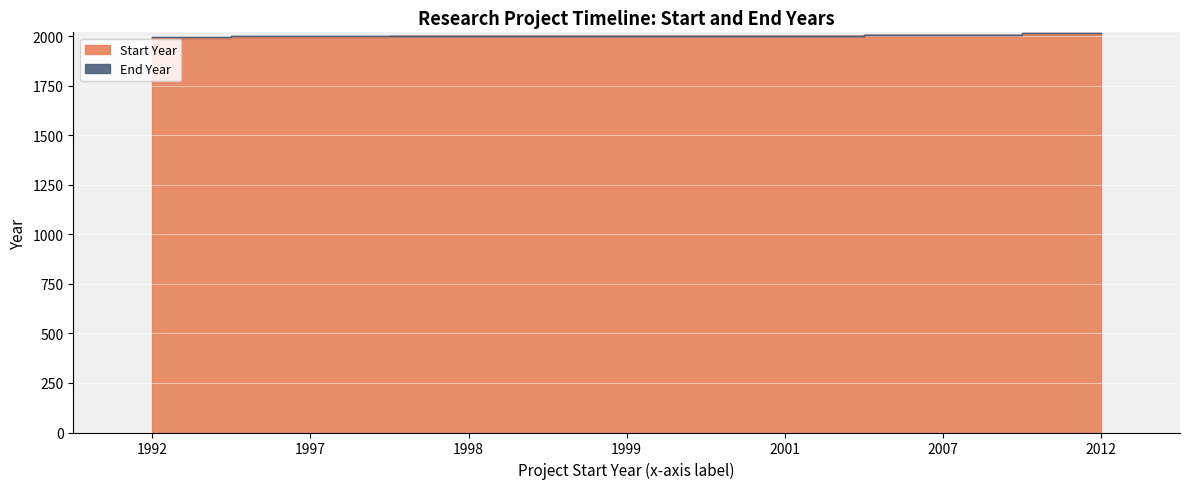

True or false: Start Year and End Year intersect in this chart.

False